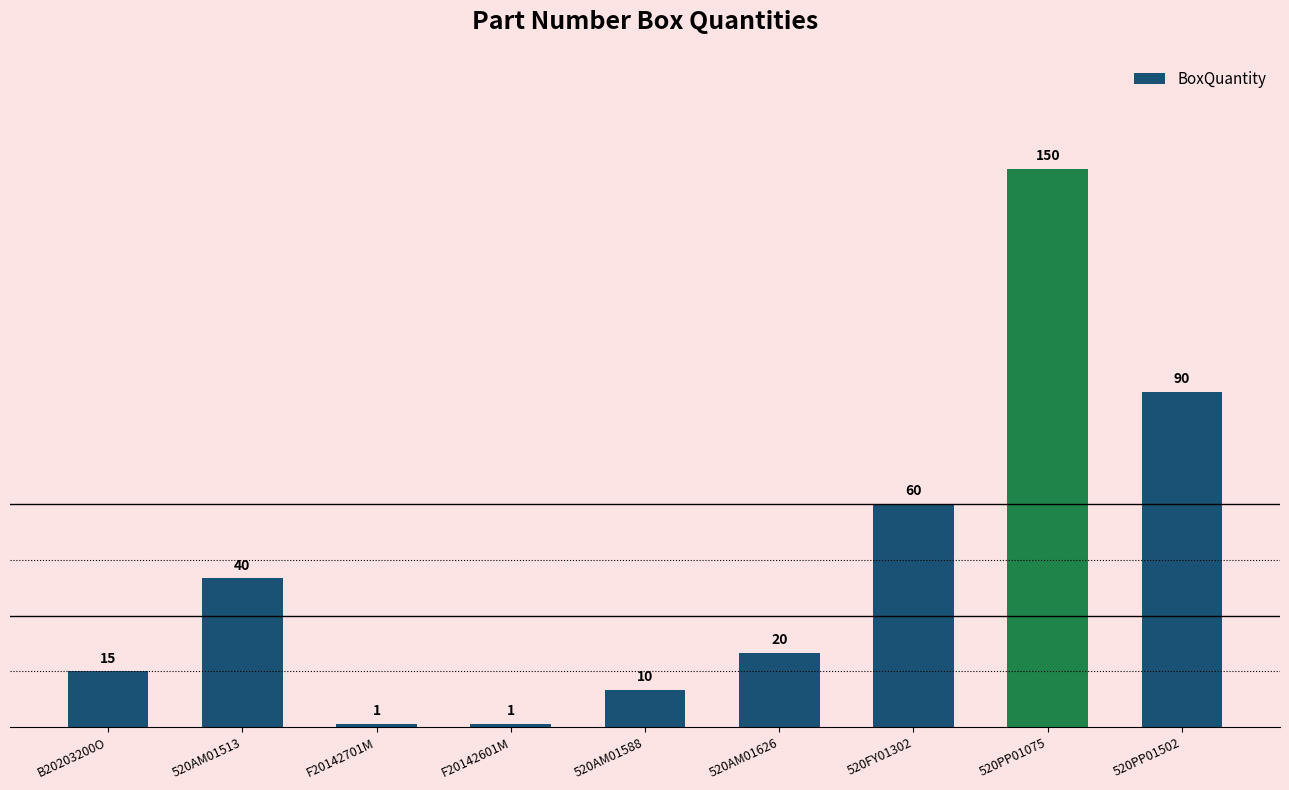

Does the chart contain stacked bars?

No